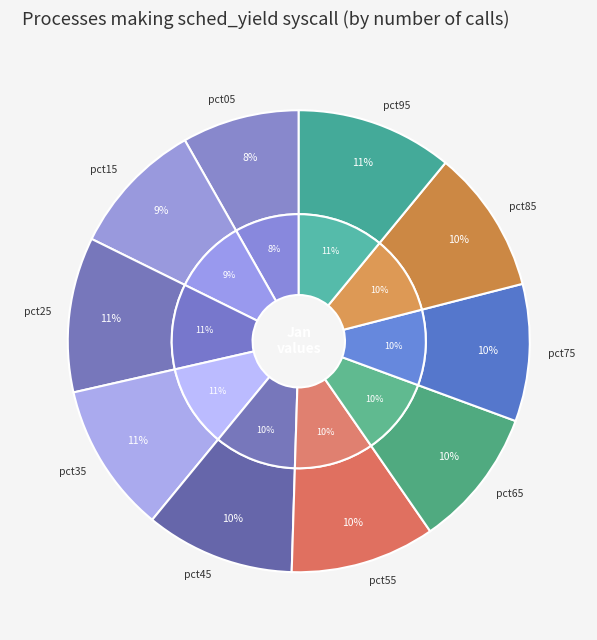

True or false: pct85 accounts for 10% of the total.

True